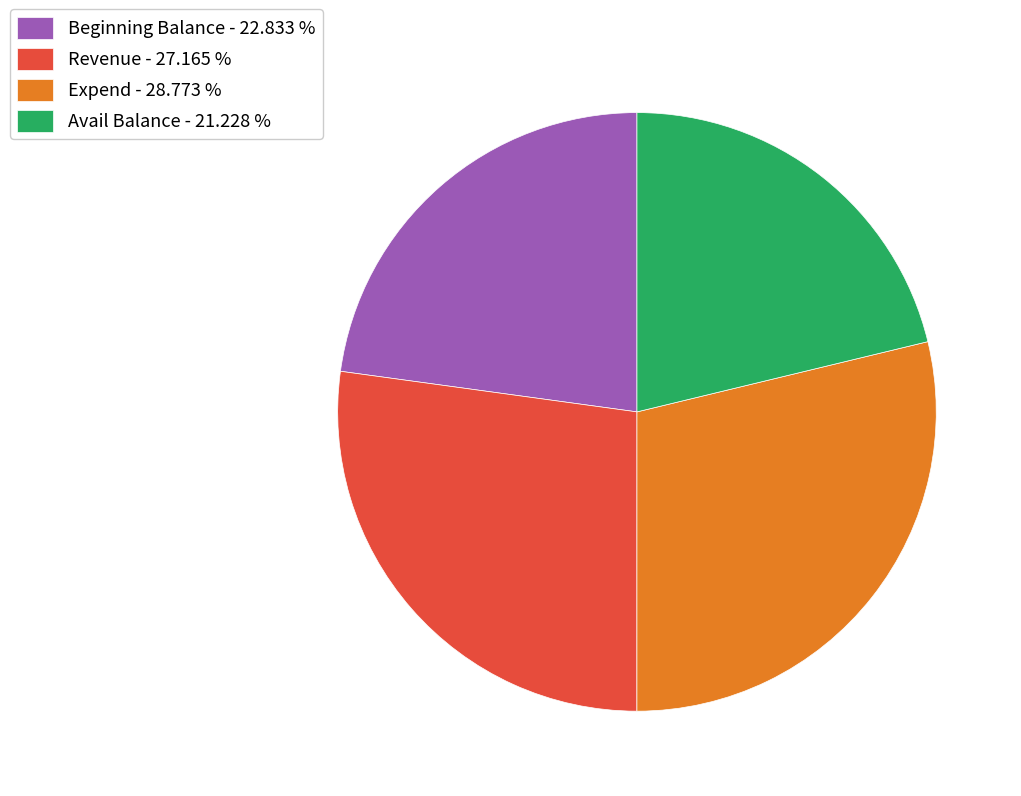

Is the sum of Revenue - 27.165 % and Avail Balance - 21.228 % greater than half?

No